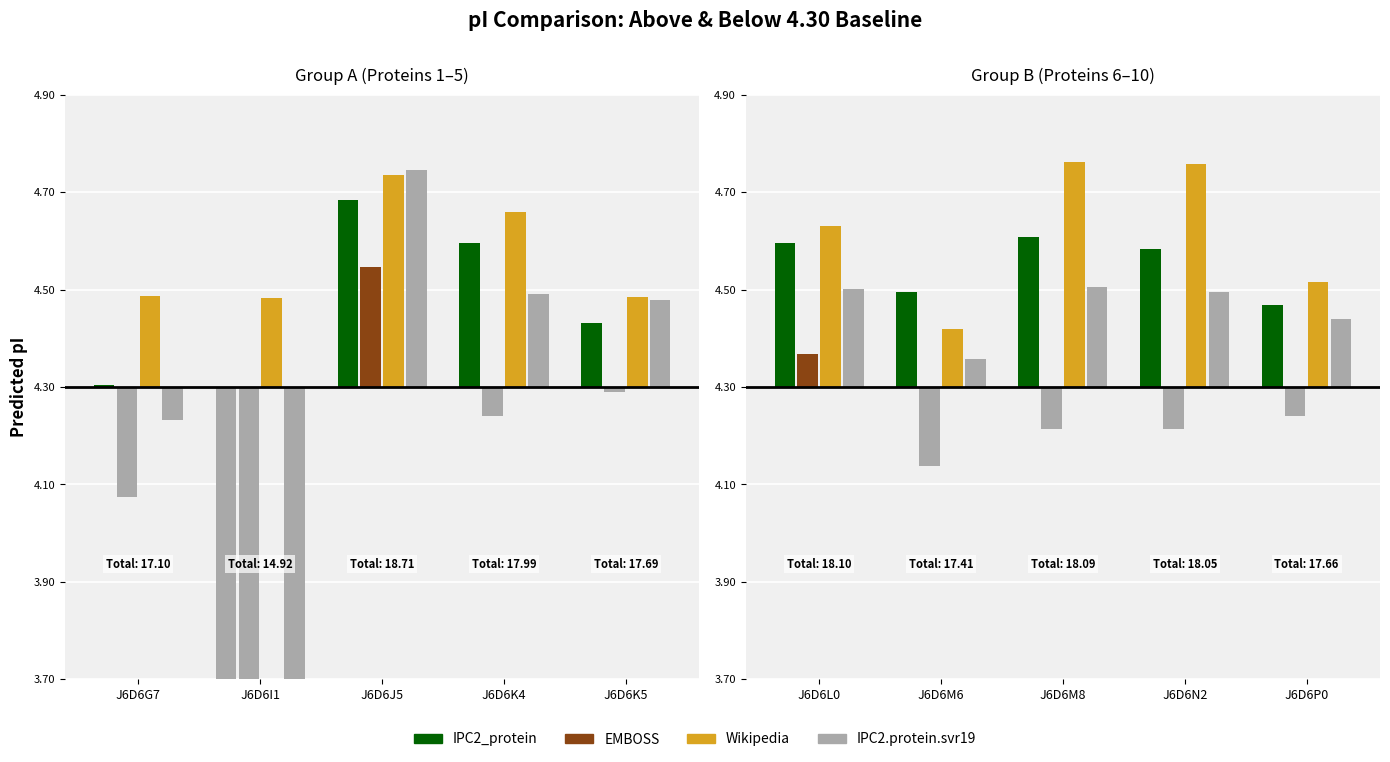

Are the bars horizontal?

No